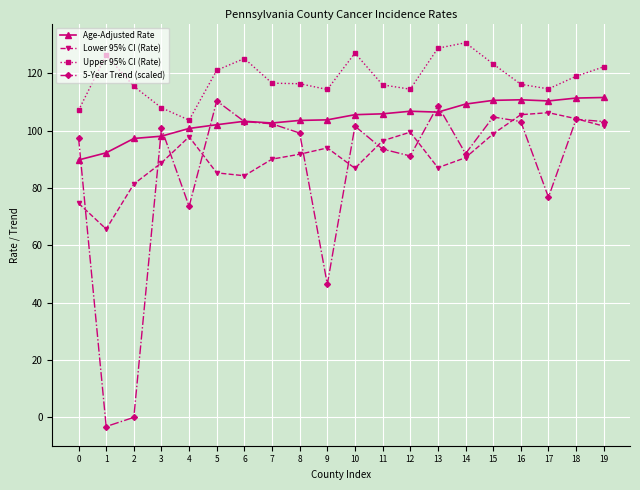

True or false: 5-Year Trend (scaled) has more than 0 points higher than both neighbors.

True